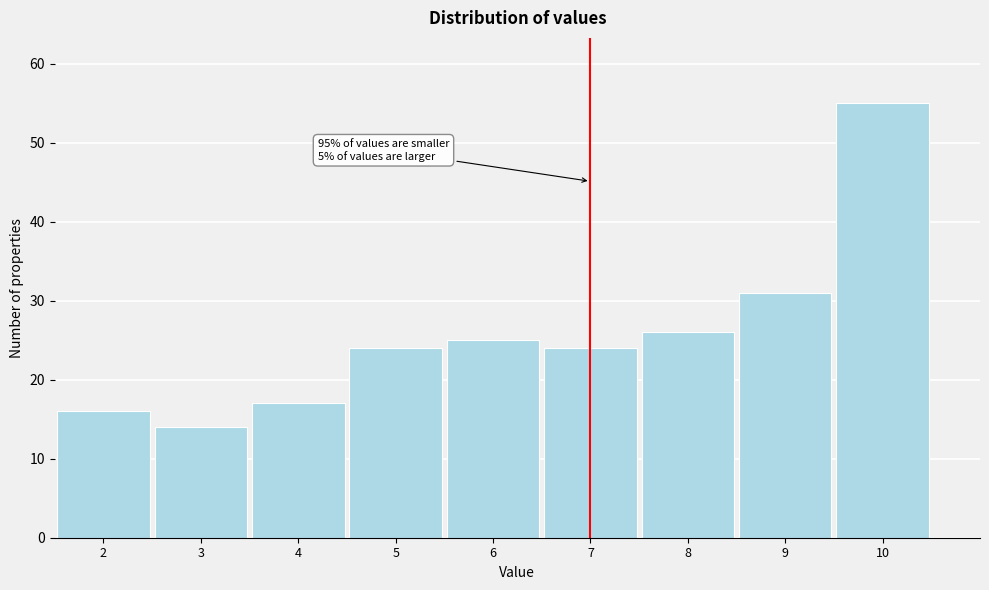

Which range on the x-axis has the tallest bar?

9.5 to 10.5